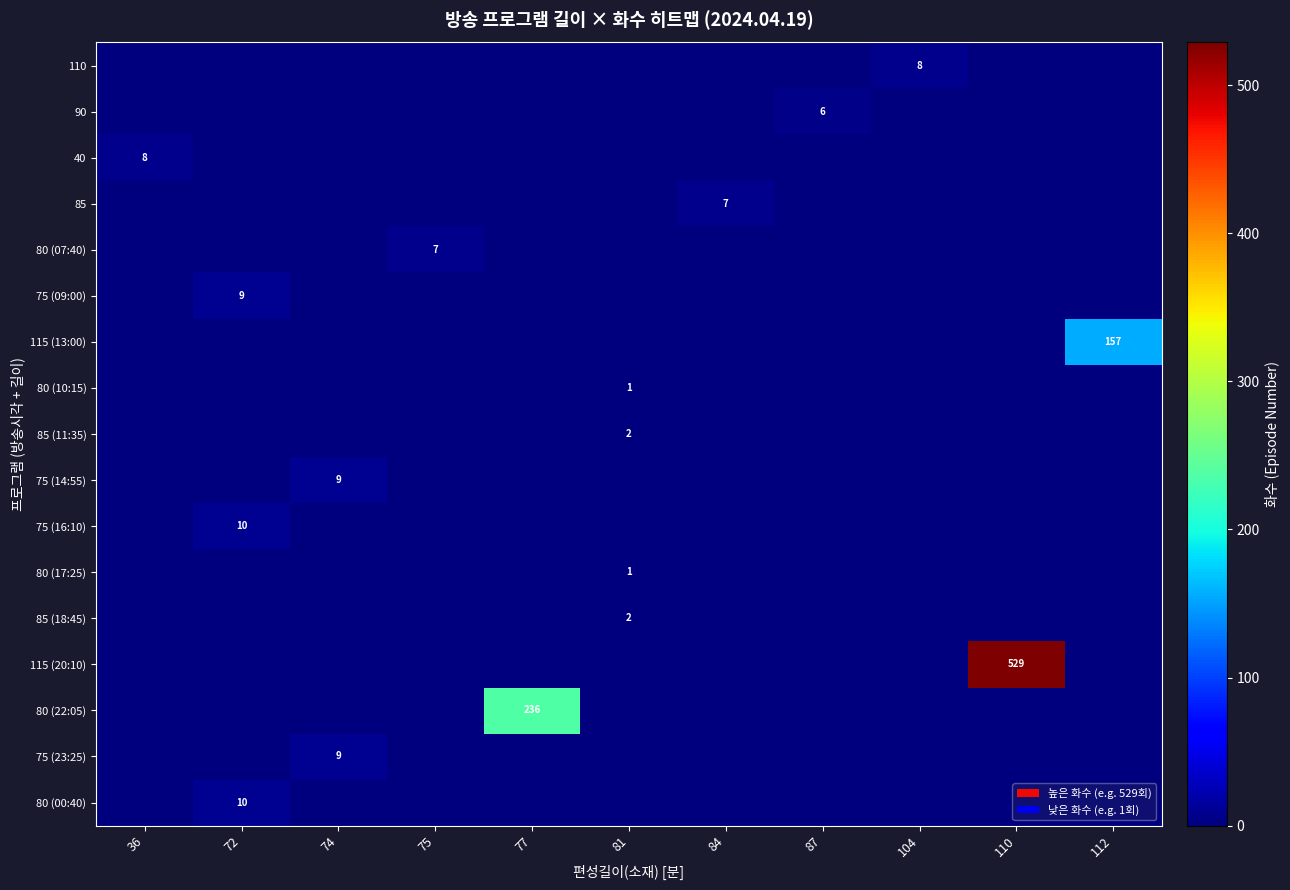

What is the difference between the highest and lowest values at 112?

157